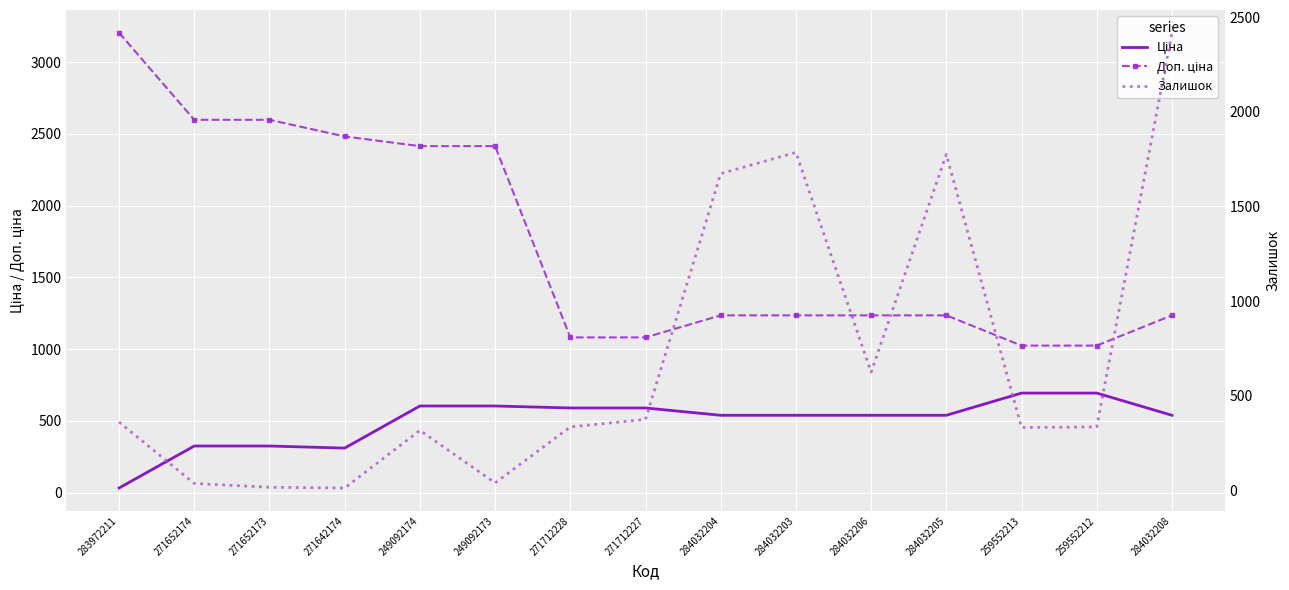

Reading right to left, transcribe all the data shown in this chart.

Ціна: 284032208=539.0	259552212=693.7	259552213=693.7	284032205=539.0	284032206=539.0	284032203=539.0	284032204=539.0	271712227=589.9	271712228=589.9	249092173=603.7	249092174=603.7	271642174=310.3	271652173=324.8	271652174=324.8	283972211=32.0
Доп. ціна: 284032208=1235.4	259552212=1024.6	259552213=1024.6	284032205=1235.4	284032206=1235.4	284032203=1235.4	284032204=1235.4	271712227=1081.7	271712228=1081.7	249092173=2414.8	249092174=2414.8	271642174=2482.4	271652173=2598.3	271652174=2598.3	283972211=3205.0
Залишок: 284032208=2419.0	259552212=334.0	259552213=331.0	284032205=1776.0	284032206=624.0	284032203=1786.0	284032204=1674.0	271712227=374.0	271712228=334.0	249092173=38.0	249092174=316.0	271642174=11.0	271652173=15.0	271652174=35.0	283972211=360.0